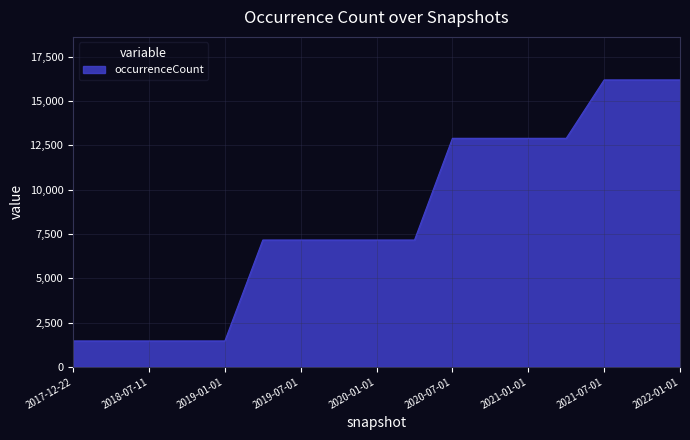

What is the maximum value shown in the chart?

16201